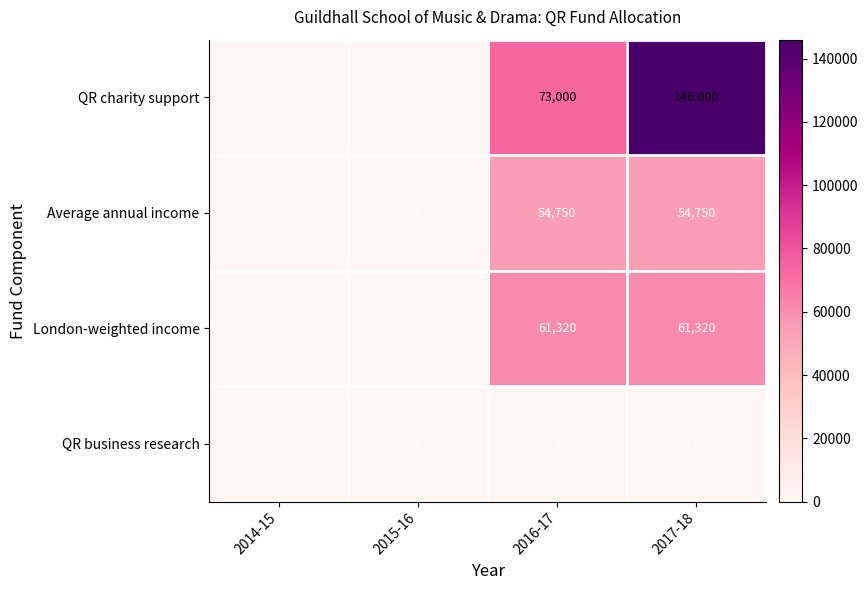

True or false: QR charity support has a value of 0 at 2015-16.

True